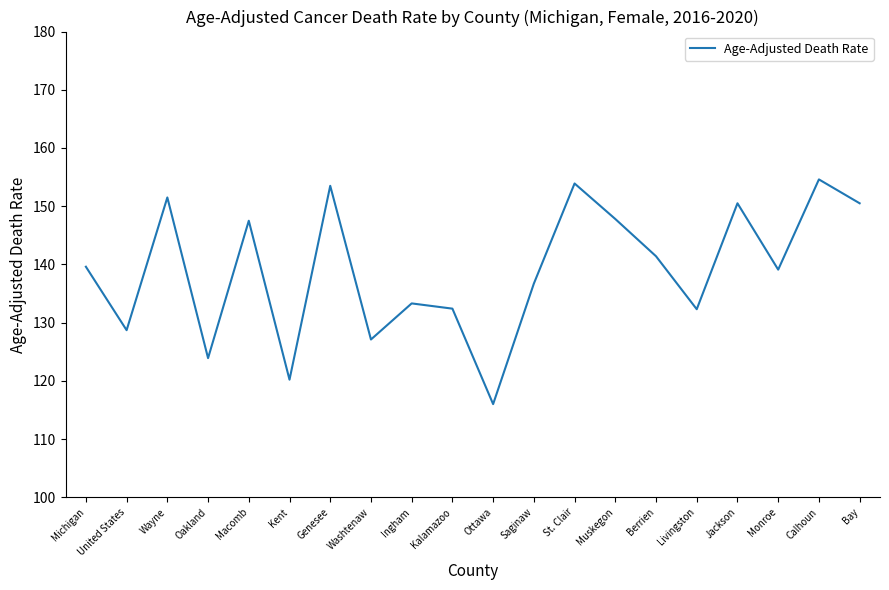

What is the average value?

139.0